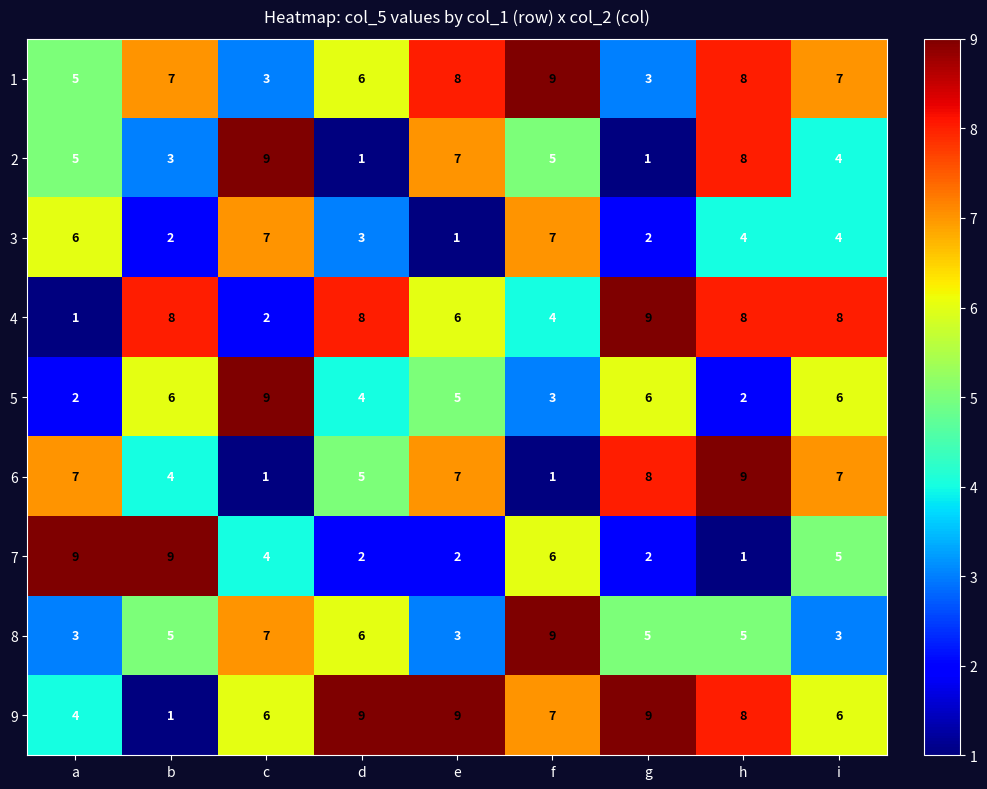

Is the value of 3 at e greater than the value of 5 at g?

No